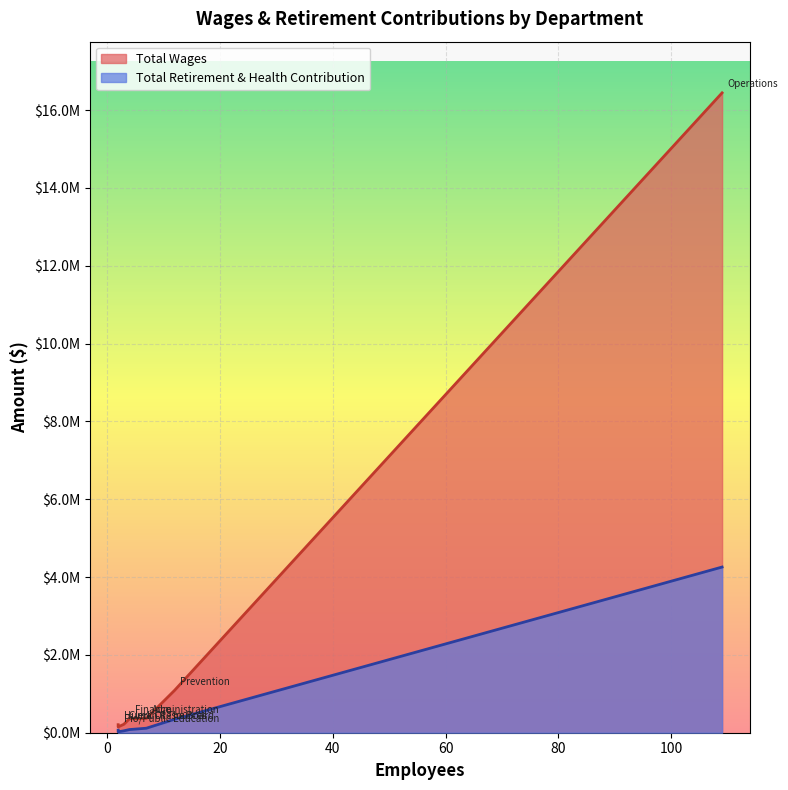

What is the total value across all series at Prevention?

1434866